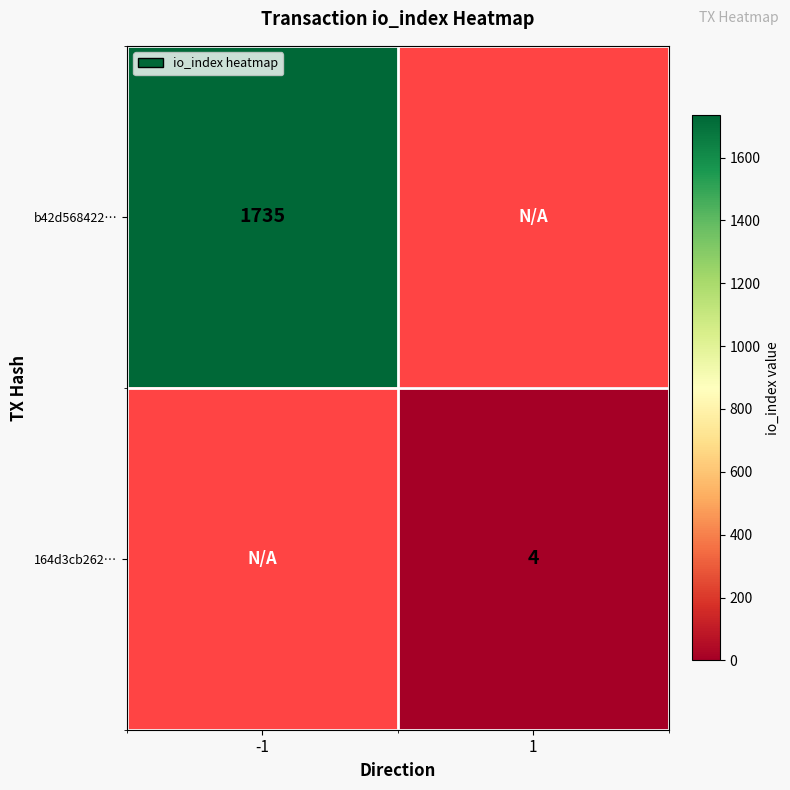

How many distinct data groups are displayed?

2